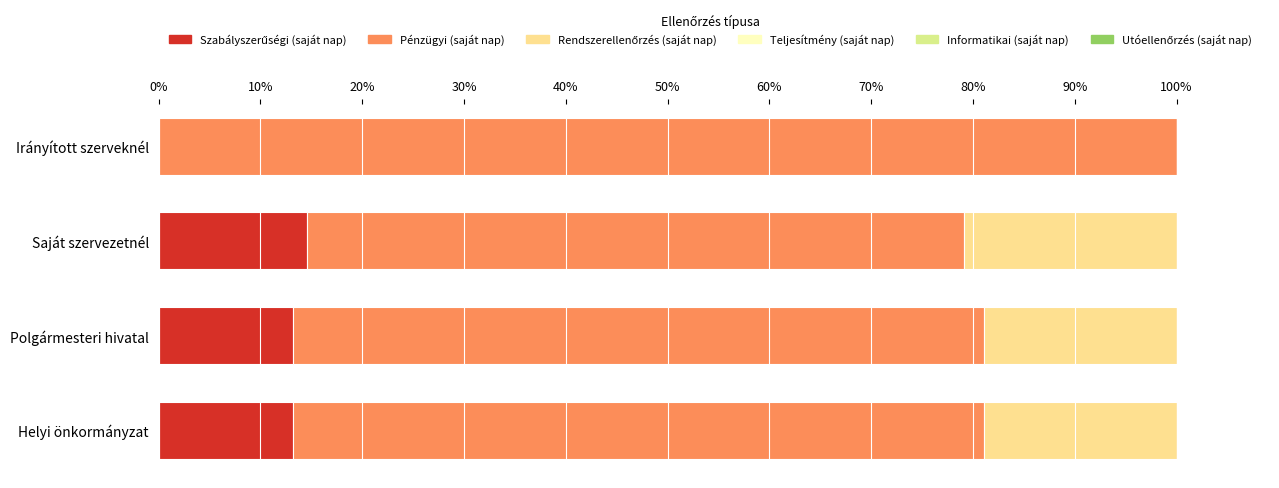

What is the total value across all series at Saját szervezetnél?

100.0